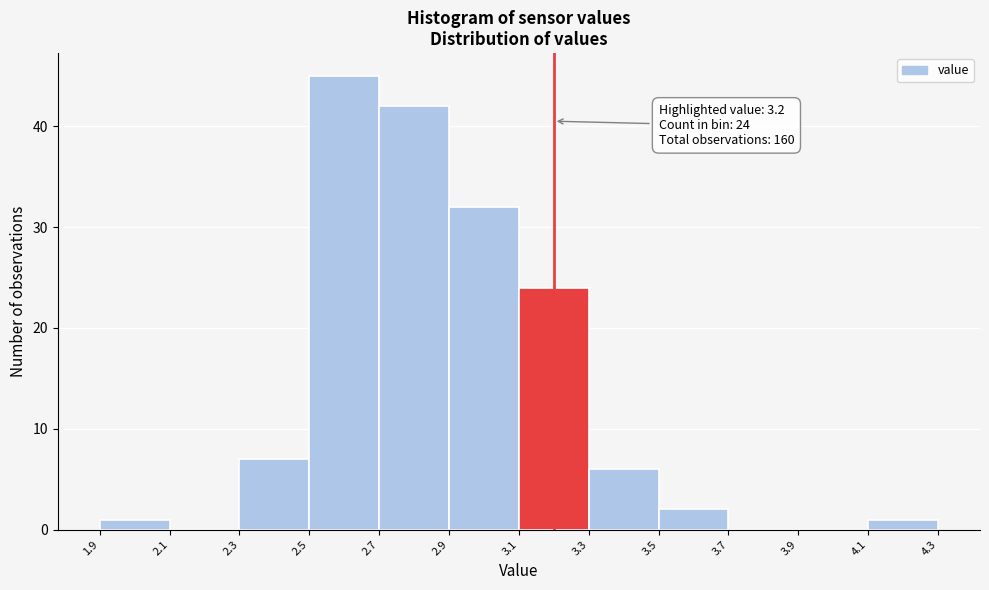

Which range on the x-axis has the tallest bar?

2.5 to 2.7